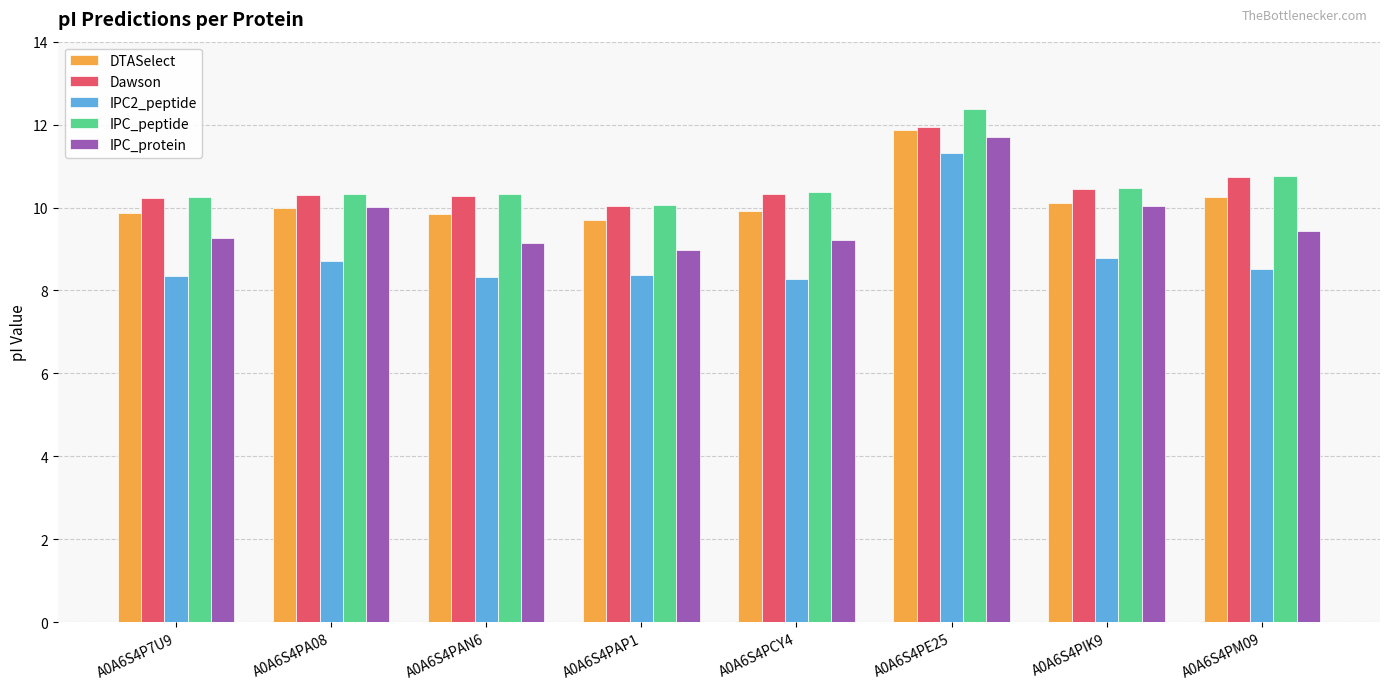

How many distinct data groups are displayed?

5